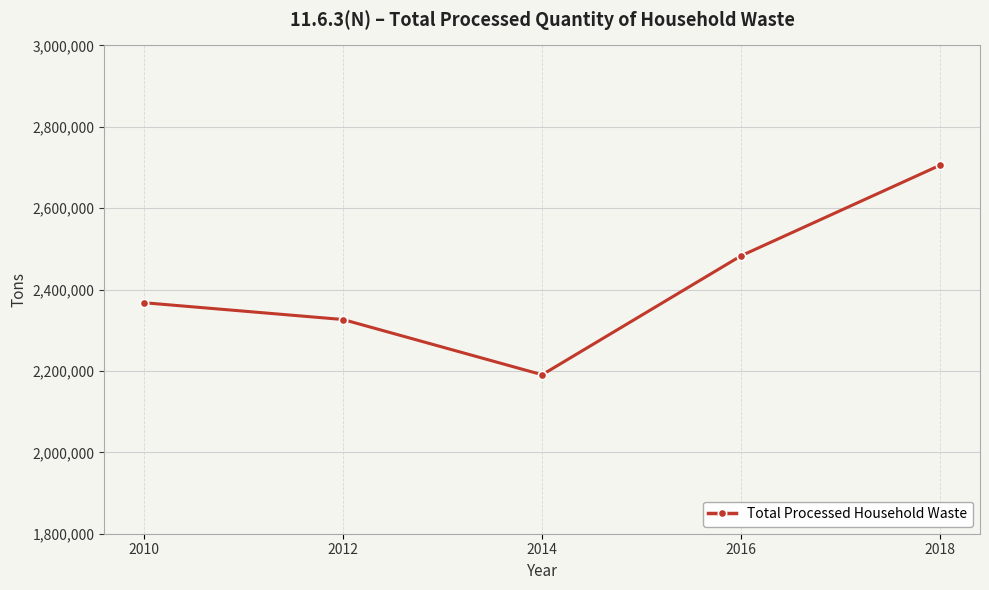

Between 2012 and 2014, which is larger?

2012